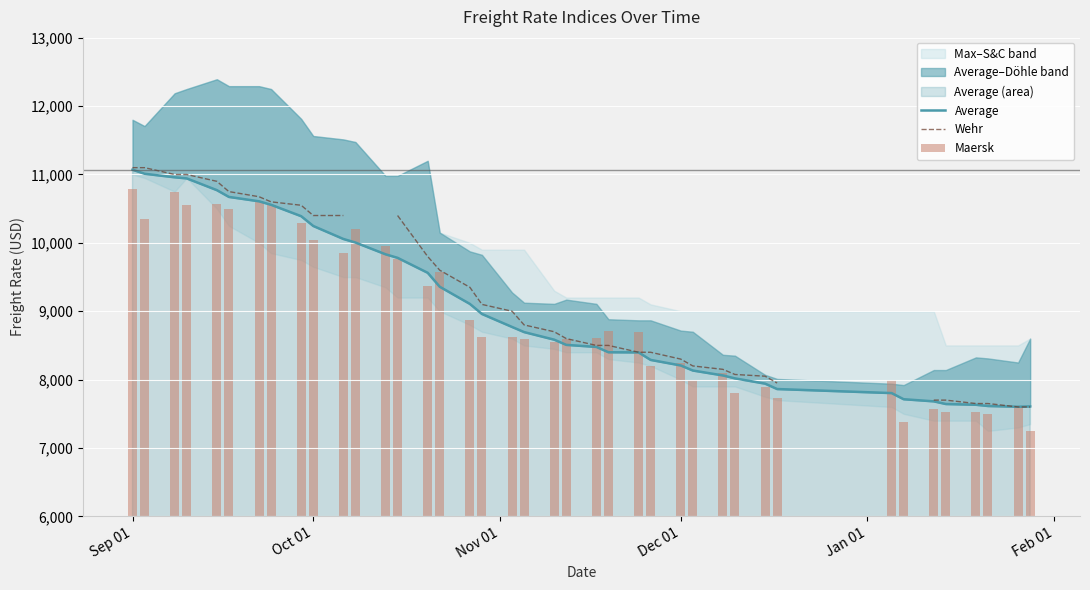

Which series has the widest spread of values?

Maersk